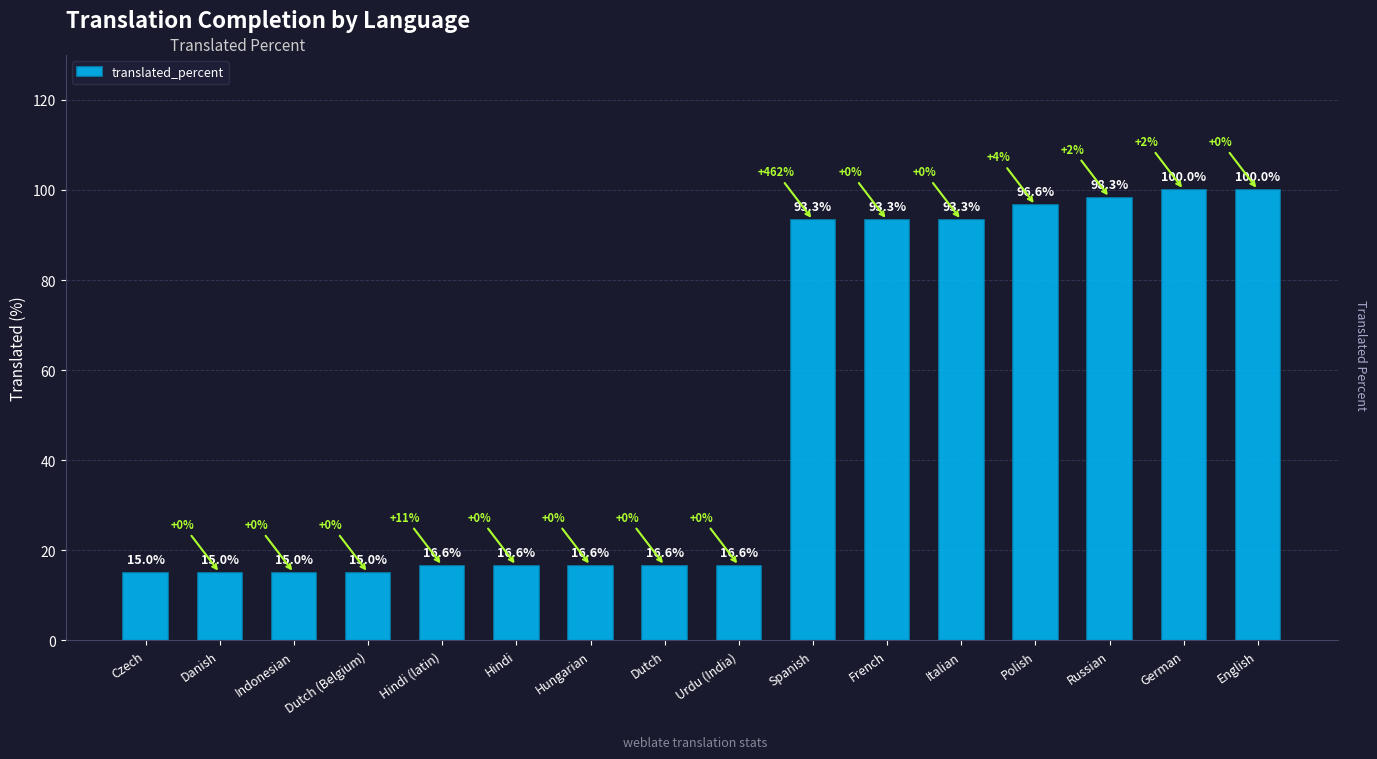

What is the sum of all values?

817.8